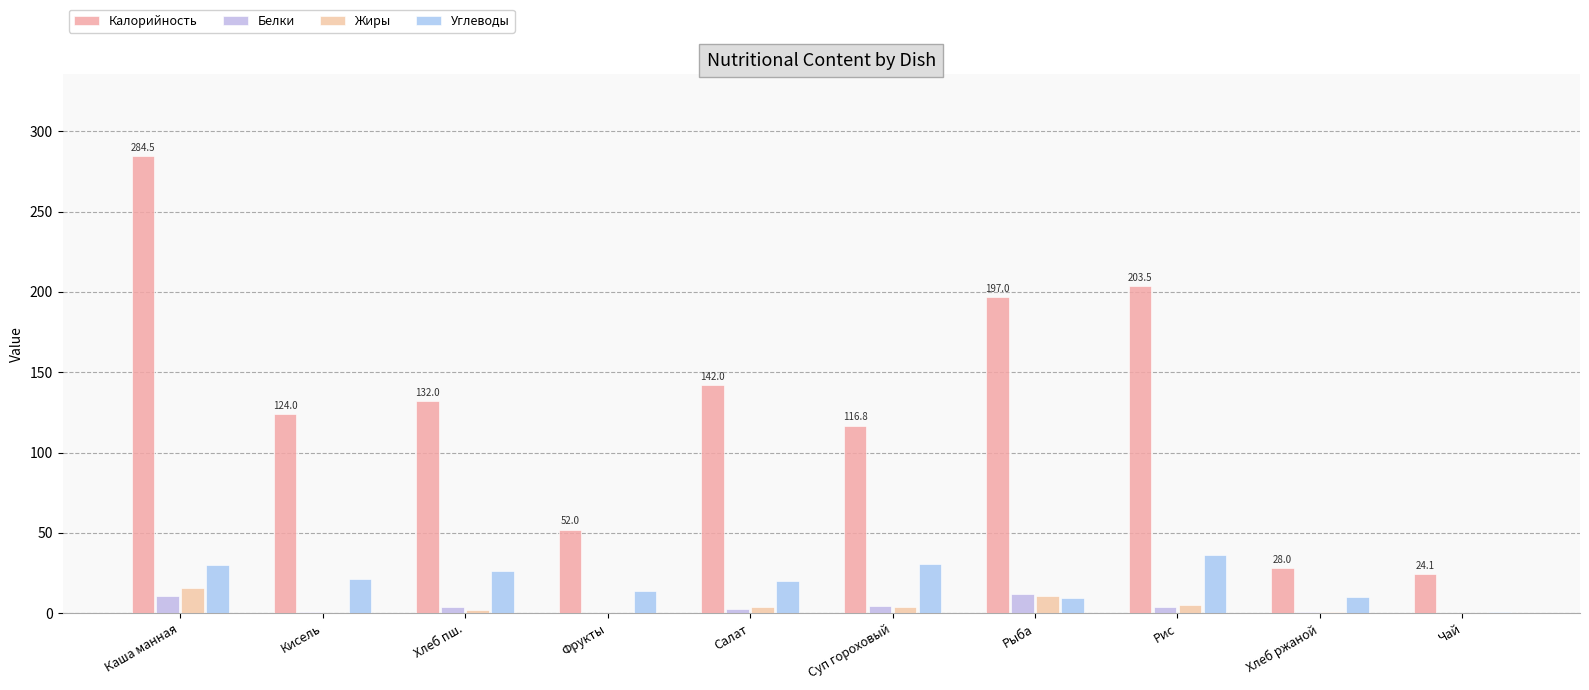

What is the difference between the Калорийность values at Рис and Салат?

61.5